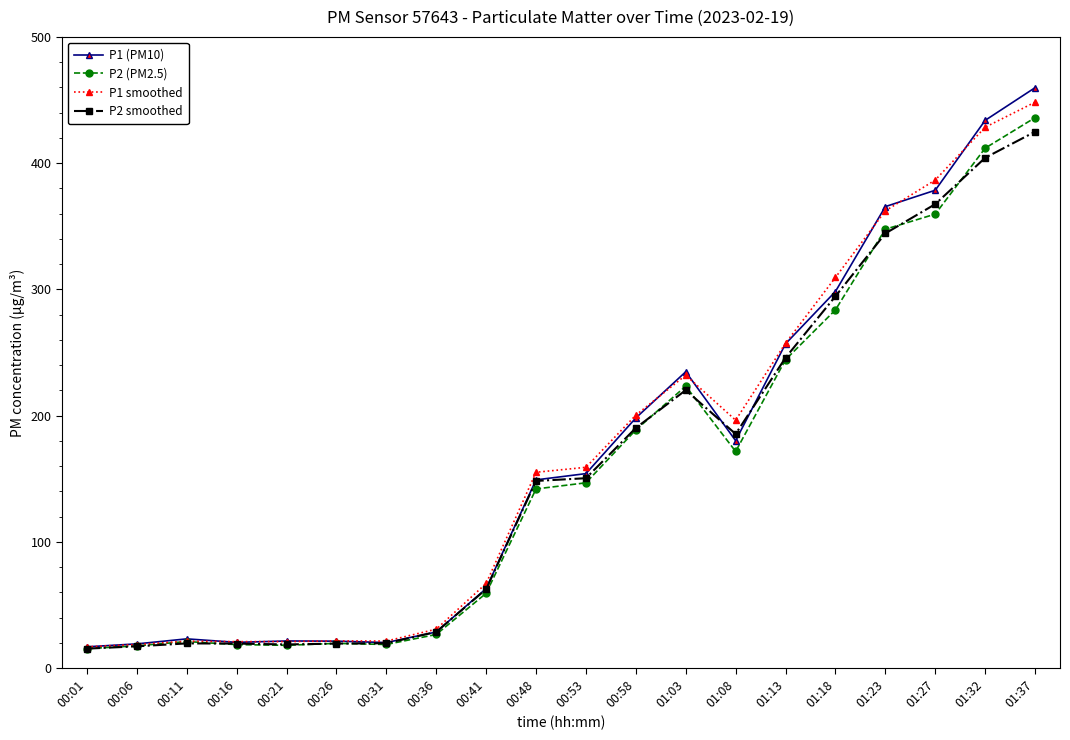

Does the chart display data point markers on the line(s)?

Yes